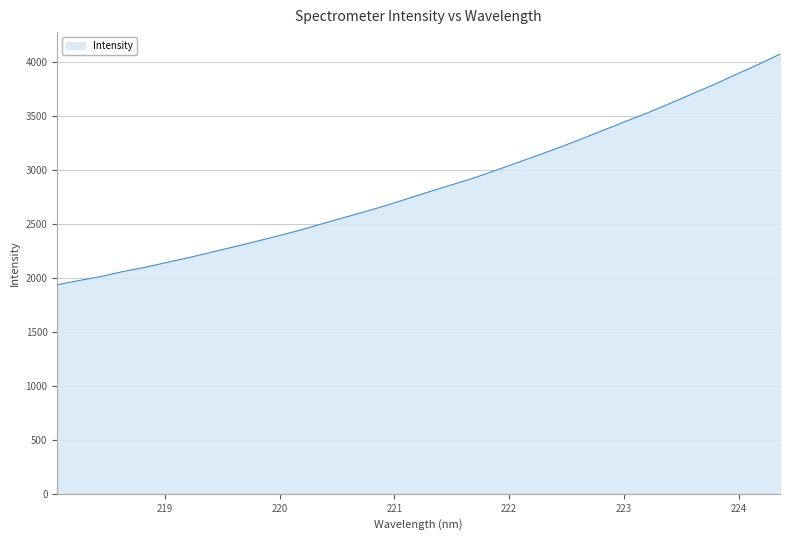

What is the smallest value displayed?

1938.3